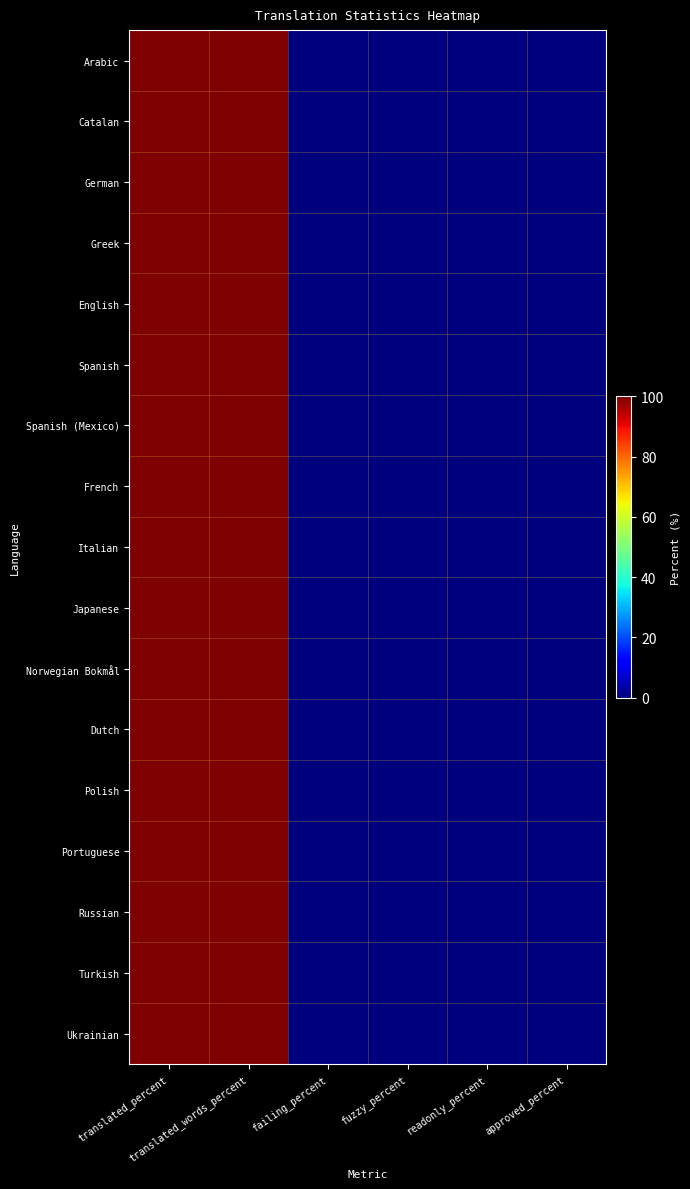

Reading left to right, transcribe all the data shown in this chart.

Arabic: translated_percent=100	translated_words_percent=100	failing_percent=0	fuzzy_percent=0	readonly_percent=0	approved_percent=0
Catalan: translated_percent=100	translated_words_percent=100	failing_percent=0	fuzzy_percent=0	readonly_percent=0	approved_percent=0
German: translated_percent=100	translated_words_percent=100	failing_percent=0	fuzzy_percent=0	readonly_percent=0	approved_percent=0
Greek: translated_percent=100	translated_words_percent=100	failing_percent=0	fuzzy_percent=0	readonly_percent=0	approved_percent=0
English: translated_percent=100	translated_words_percent=100	failing_percent=0	fuzzy_percent=0	readonly_percent=0	approved_percent=0
Spanish: translated_percent=100	translated_words_percent=100	failing_percent=0	fuzzy_percent=0	readonly_percent=0	approved_percent=0
Spanish (Mexico): translated_percent=100	translated_words_percent=100	failing_percent=0	fuzzy_percent=0	readonly_percent=0	approved_percent=0
French: translated_percent=100	translated_words_percent=100	failing_percent=0	fuzzy_percent=0	readonly_percent=0	approved_percent=0
Italian: translated_percent=100	translated_words_percent=100	failing_percent=0	fuzzy_percent=0	readonly_percent=0	approved_percent=0
Japanese: translated_percent=100	translated_words_percent=100	failing_percent=0	fuzzy_percent=0	readonly_percent=0	approved_percent=0
Norwegian Bokmål: translated_percent=100	translated_words_percent=100	failing_percent=0	fuzzy_percent=0	readonly_percent=0	approved_percent=0
Dutch: translated_percent=100	translated_words_percent=100	failing_percent=0	fuzzy_percent=0	readonly_percent=0	approved_percent=0
Polish: translated_percent=100	translated_words_percent=100	failing_percent=0	fuzzy_percent=0	readonly_percent=0	approved_percent=0
Portuguese: translated_percent=100	translated_words_percent=100	failing_percent=0	fuzzy_percent=0	readonly_percent=0	approved_percent=0
Russian: translated_percent=100	translated_words_percent=100	failing_percent=0	fuzzy_percent=0	readonly_percent=0	approved_percent=0
Turkish: translated_percent=100	translated_words_percent=100	failing_percent=0	fuzzy_percent=0	readonly_percent=0	approved_percent=0
Ukrainian: translated_percent=100	translated_words_percent=100	failing_percent=0	fuzzy_percent=0	readonly_percent=0	approved_percent=0